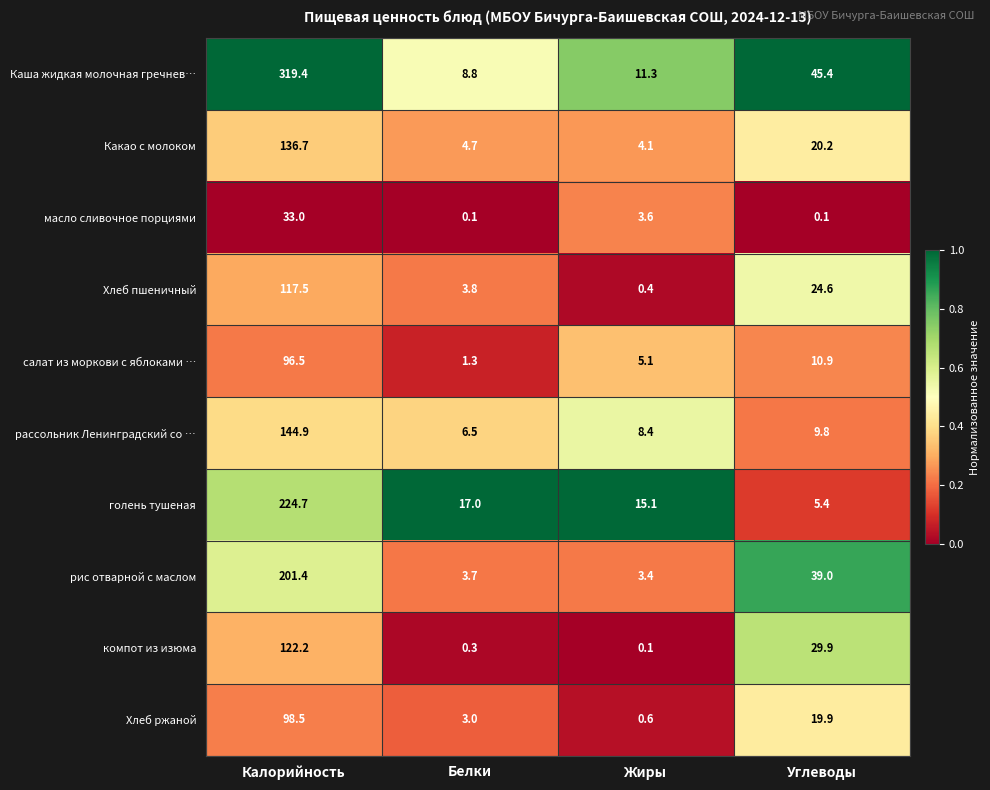

List the series in order of their peak value, highest first.

Каша жидкая молочная гречнев…, голень тушеная, рис отварной с маслом, рассольник Ленинградский со …, Какао с молоком, компот из изюма, Хлеб пшеничный, Хлеб ржаной, салат из моркови с яблоками …, масло сливочное порциями